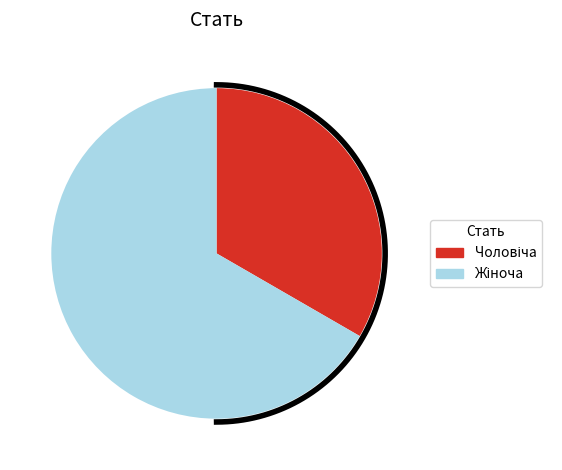

What percentage is the Чоловіча slice, to the nearest percent?

33%